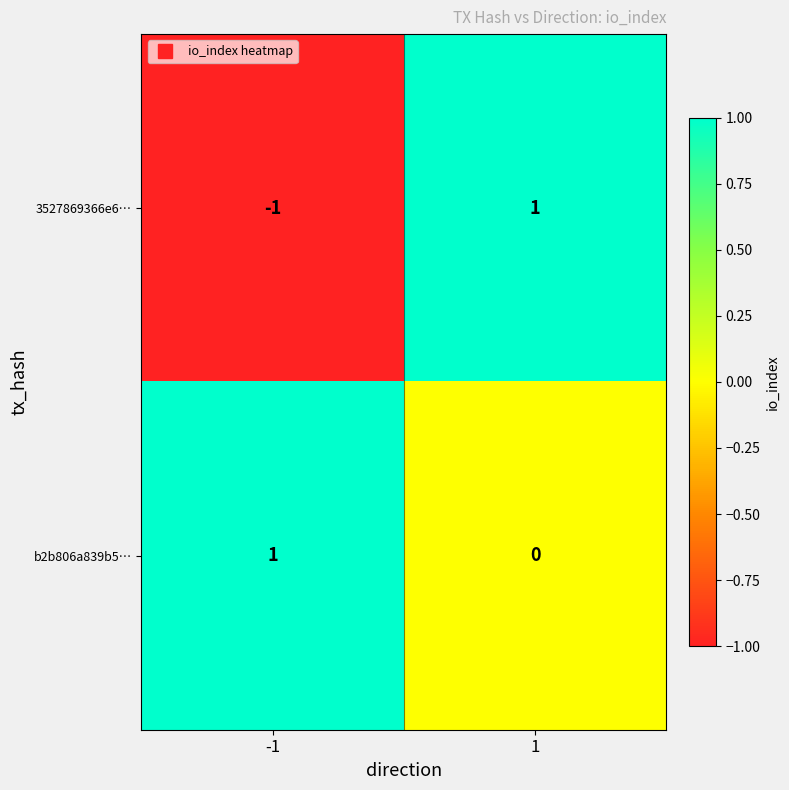

Count the number of data series in this chart.

2